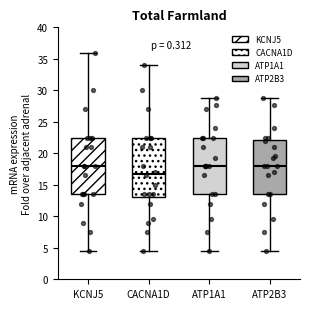

Where does the upper whisker of the box for CACNA1D end on the y-axis? The values are not printed on the chart, so give them approximately, as read against the axis.

34.0